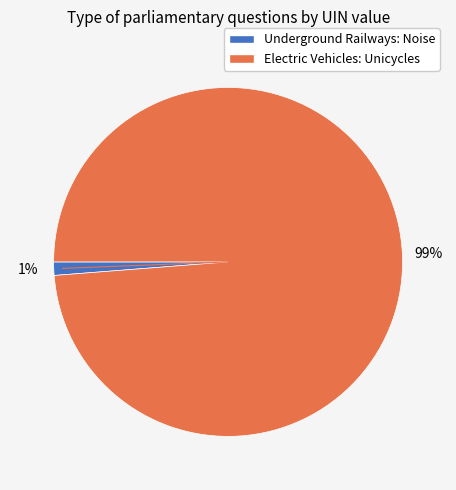

Which category accounts for the majority?

Electric Vehicles: Unicycles